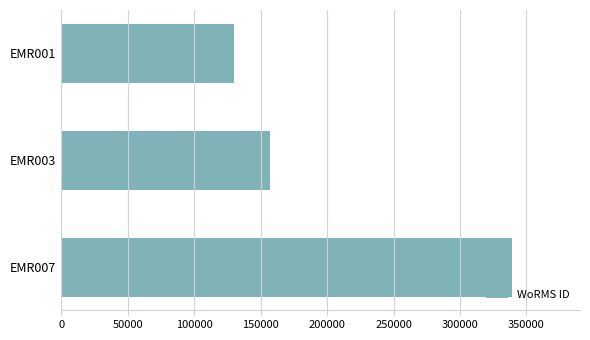

Reading top to bottom, extract all data points from this chart.

129840	157392	339374